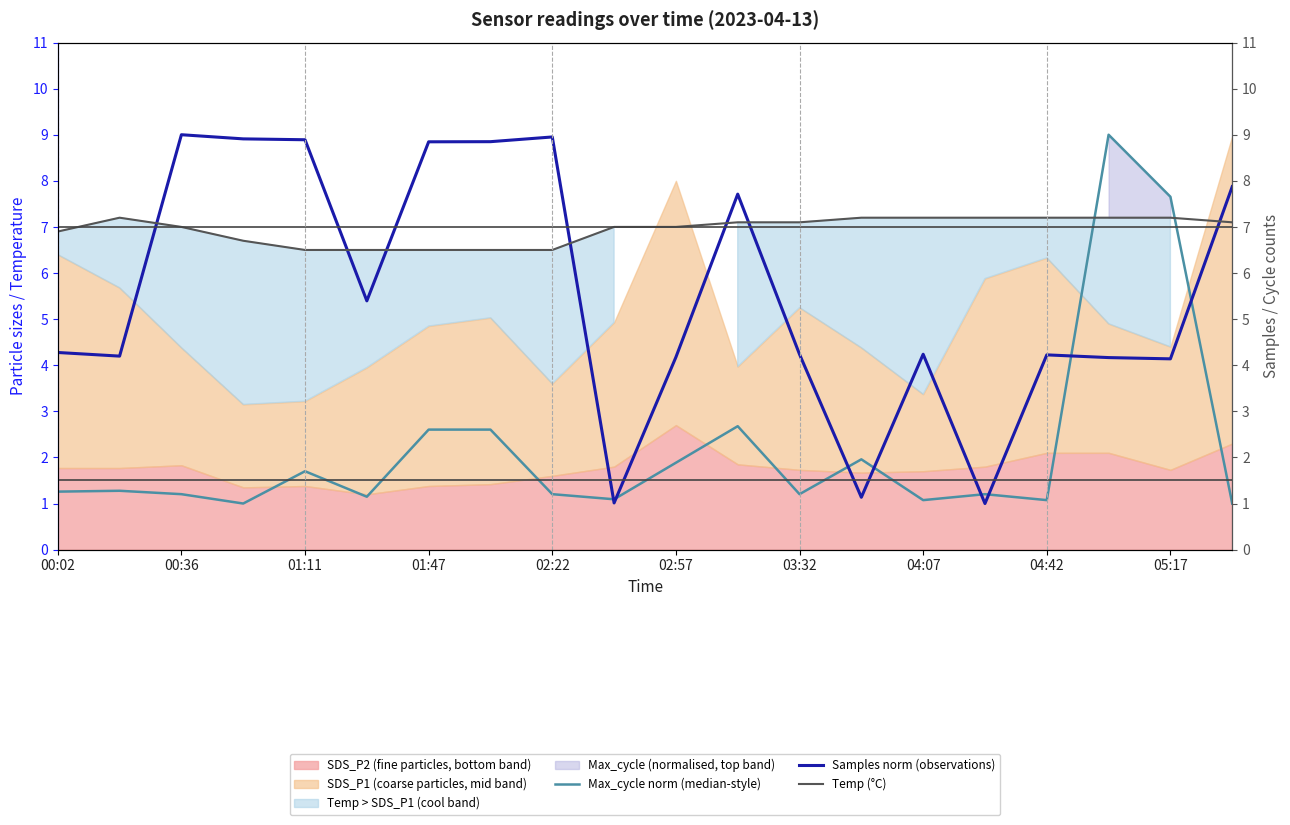

Which category has the lowest value in the Samples norm (observations) series?

15